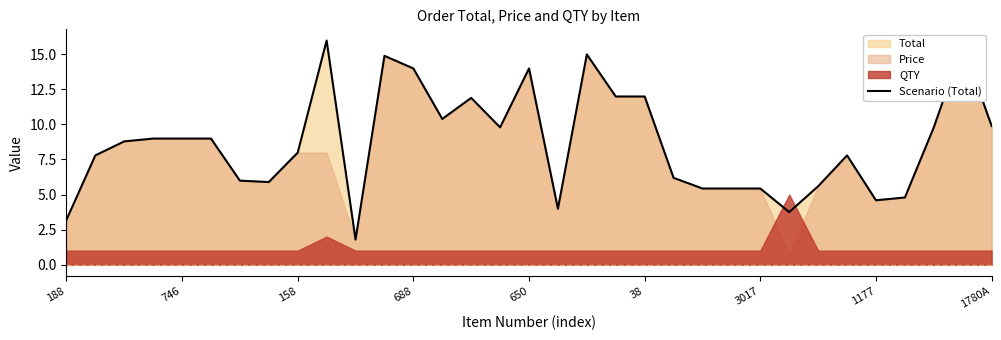

What is the minimum value for Scenario (Total)?

1.8